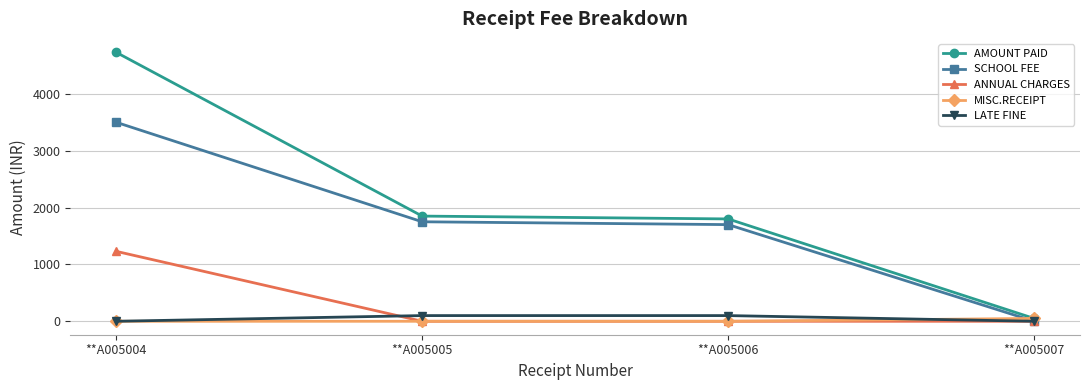

How many data points does each series have?

4